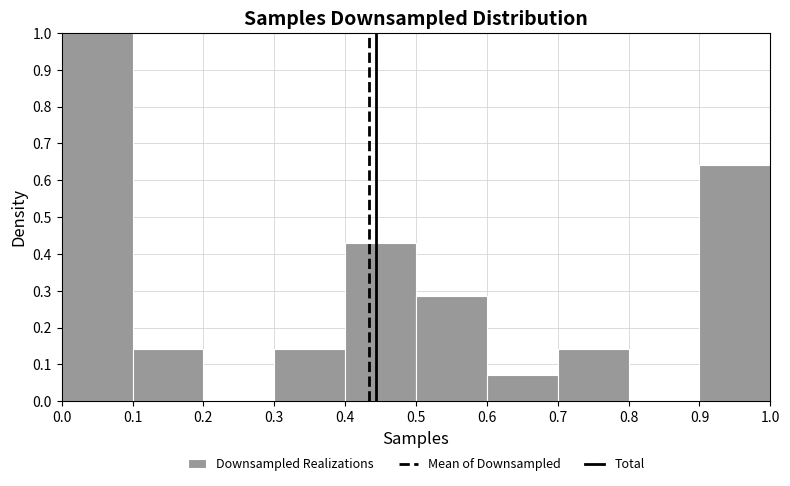

Reading left to right, list every bar in this chart as the range it spans on the x-axis followed by its height. The values are not printed on the chart, so give them approximately, as read against the axis.

0.0 to 0.1: 1.00
0.1 to 0.2: 0.14
0.2 to 0.3: 0
0.3 to 0.4: 0.14
0.4 to 0.5: 0.43
0.5 to 0.6: 0.29
0.6 to 0.7: 0.07
0.7 to 0.8: 0.14
0.8 to 0.9: 0
0.9 to 1.0: 0.64